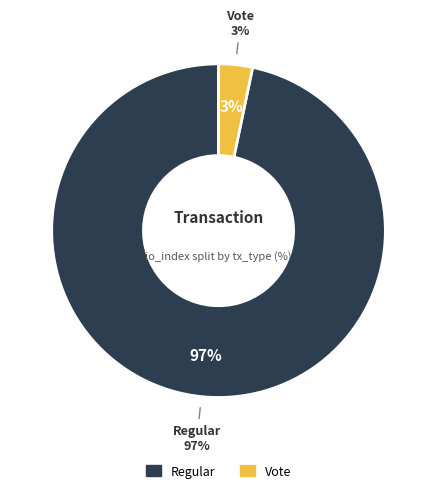

Is it true that tx_hash_2 (Vote) is 1% of the pie?

False